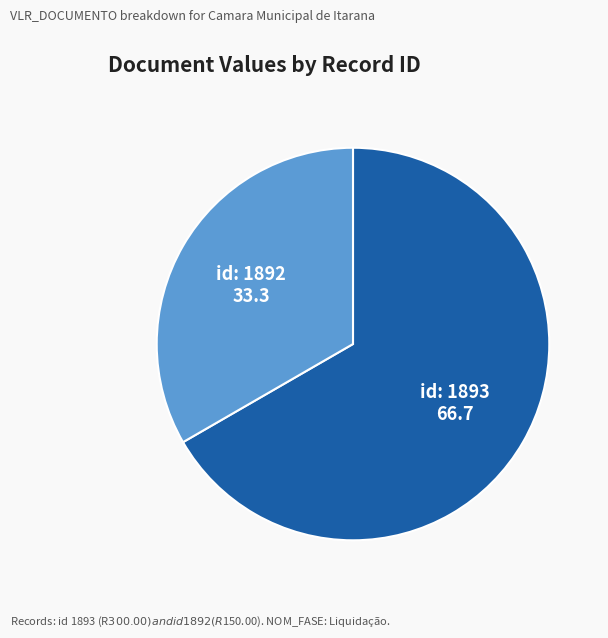

Does any single category account for the majority?

Yes